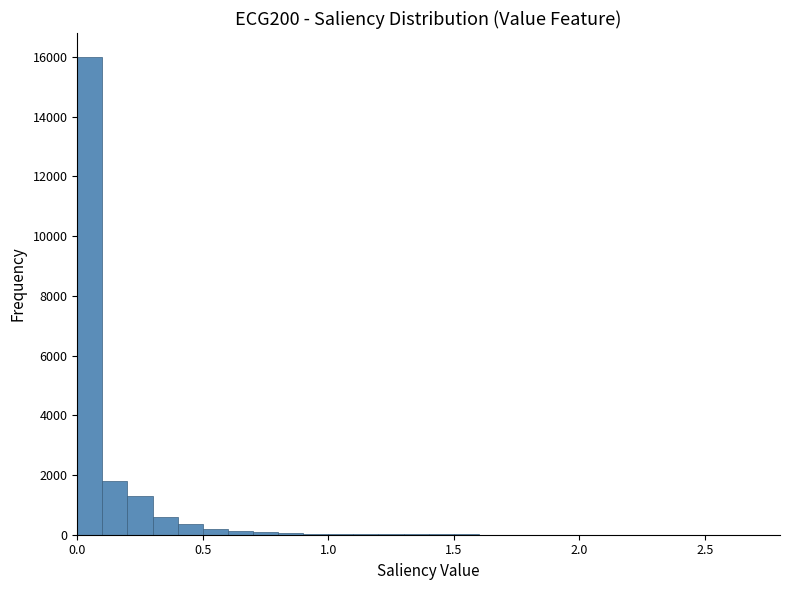

Read against the x-axis, roughly where is the centre of the tallest bar?

0.05